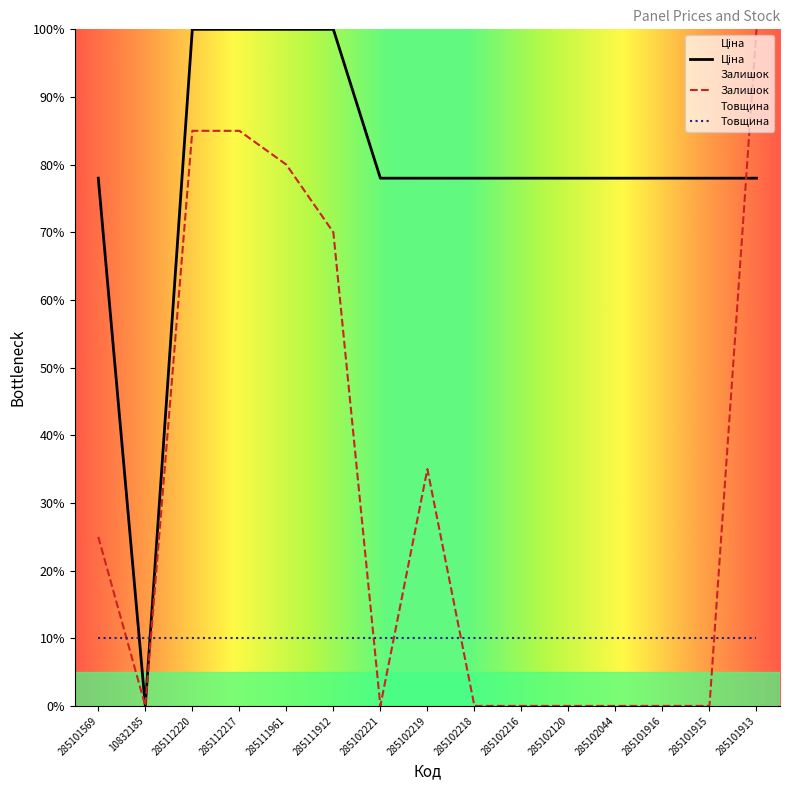

What is the difference between the highest and lowest values at 285112217?

90.0